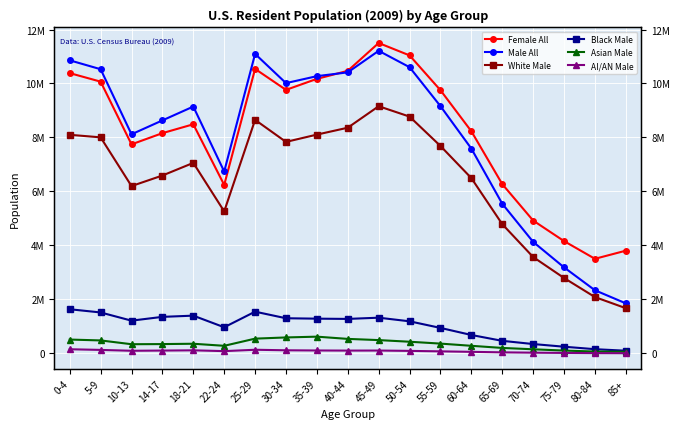

List the series in order of their peak value, lowest first.

AI/AN Male, Asian Male, Black Male, White Male, Male All, Female All